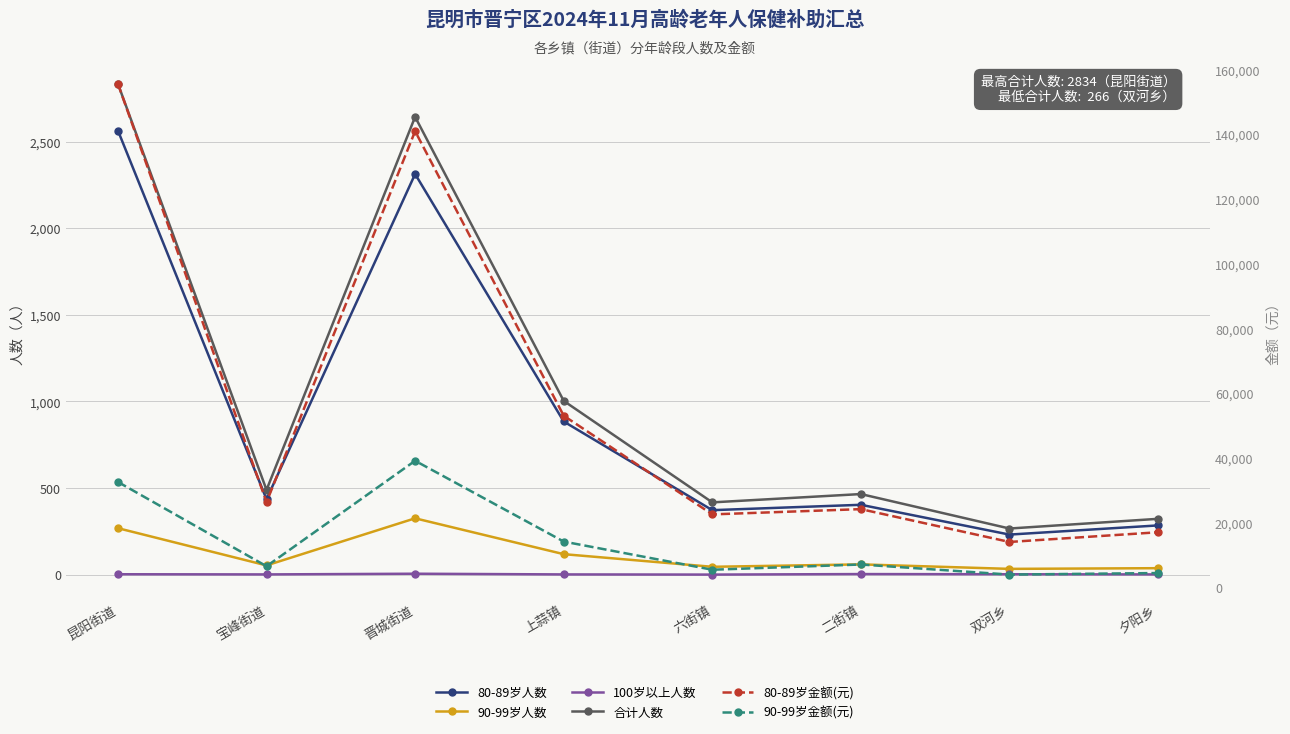

Is the value of 合计人数 at 上蒜镇 greater than the value of 100岁以上人数 at 昆阳街道?

Yes